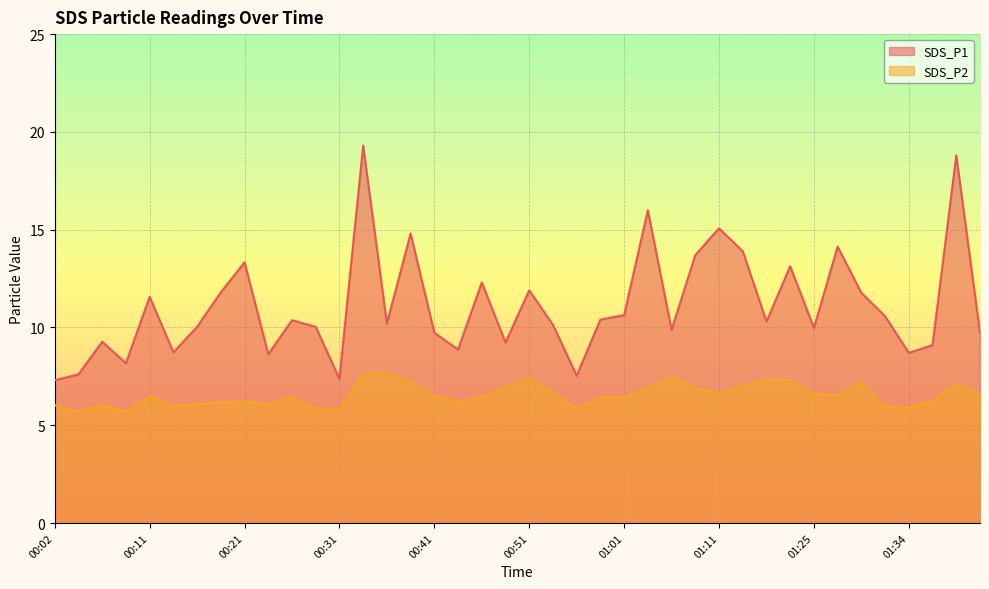

What is the sum of the SDS_P1 values at 01:37 and 00:56?

16.6